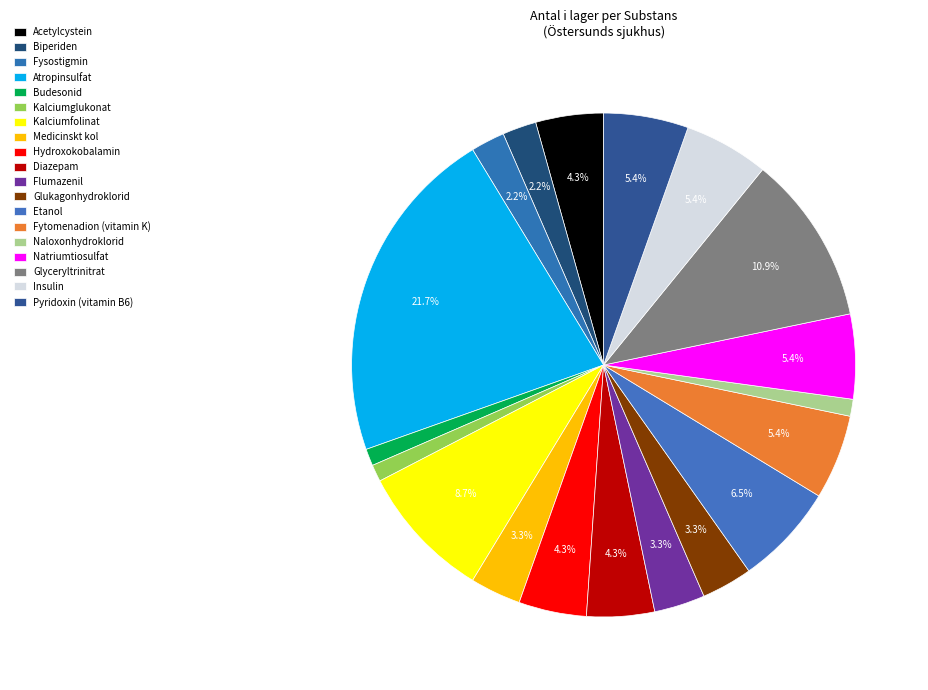

Count the number of slices in the pie.

19